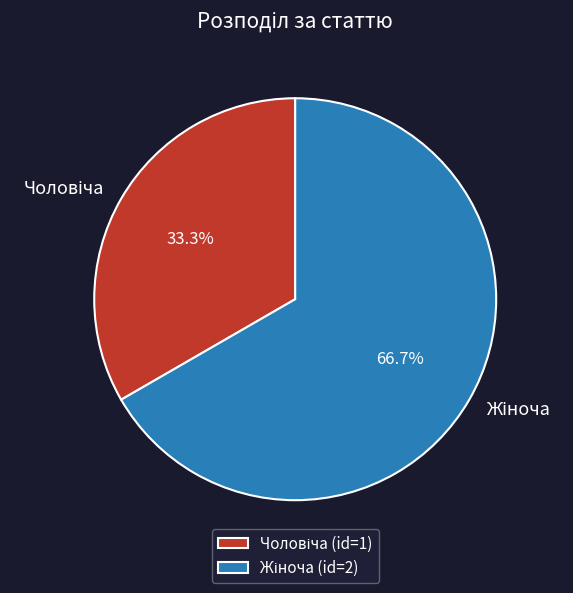

Is there a majority slice in this chart?

Yes